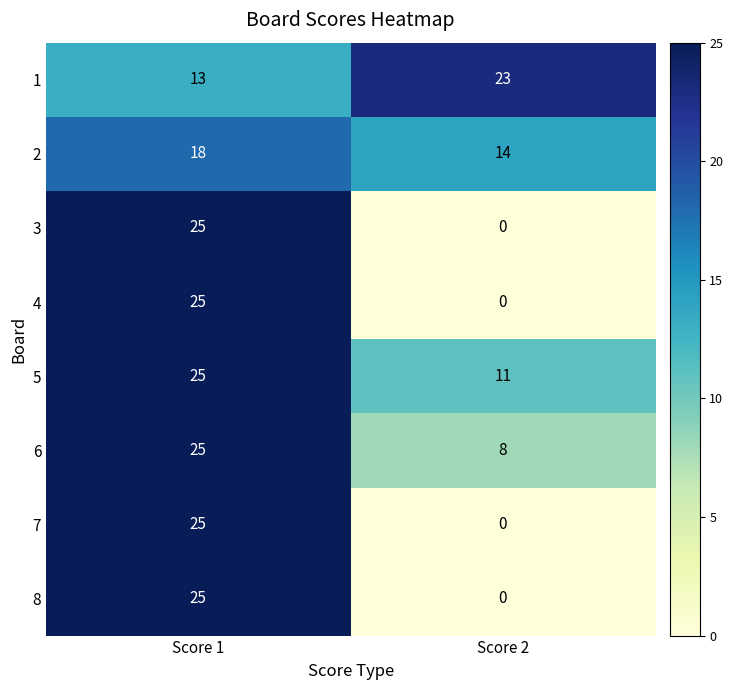

The 5 series shows 3 at Score 2. True or false?

False